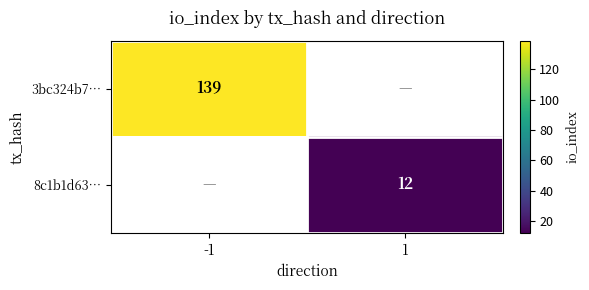

The value of 3bc324b7… at -1 is 139. True or false?

True